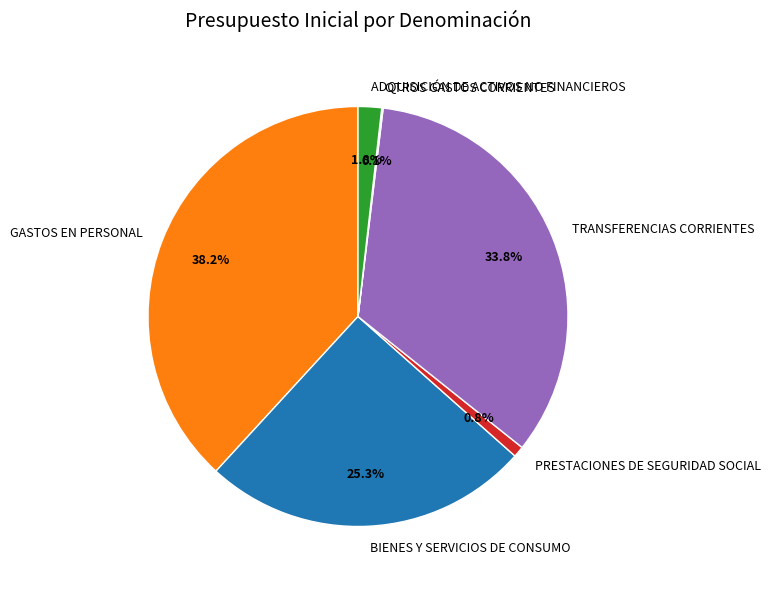

Is it true that GASTOS EN PERSONAL is 32% of the pie?

False